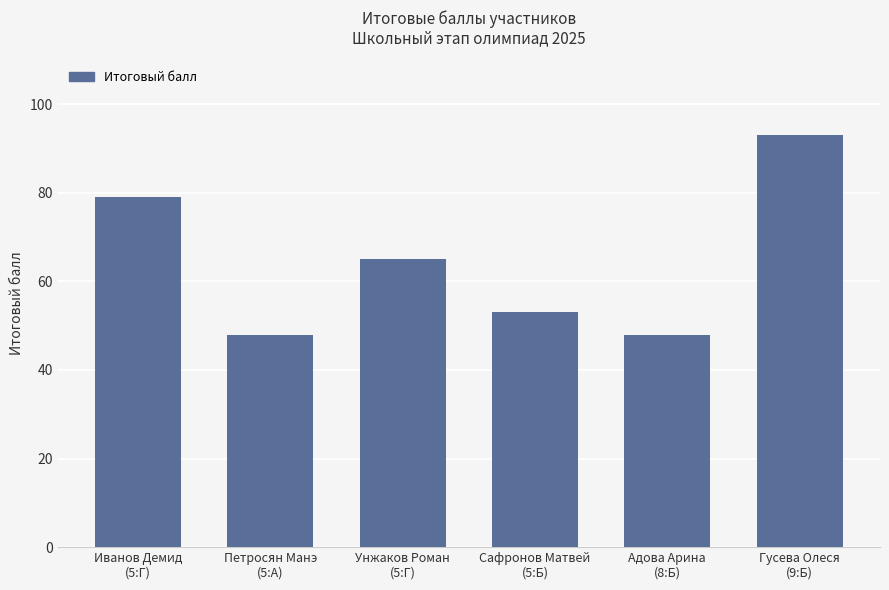

What is the difference between the maximum and minimum values?

45